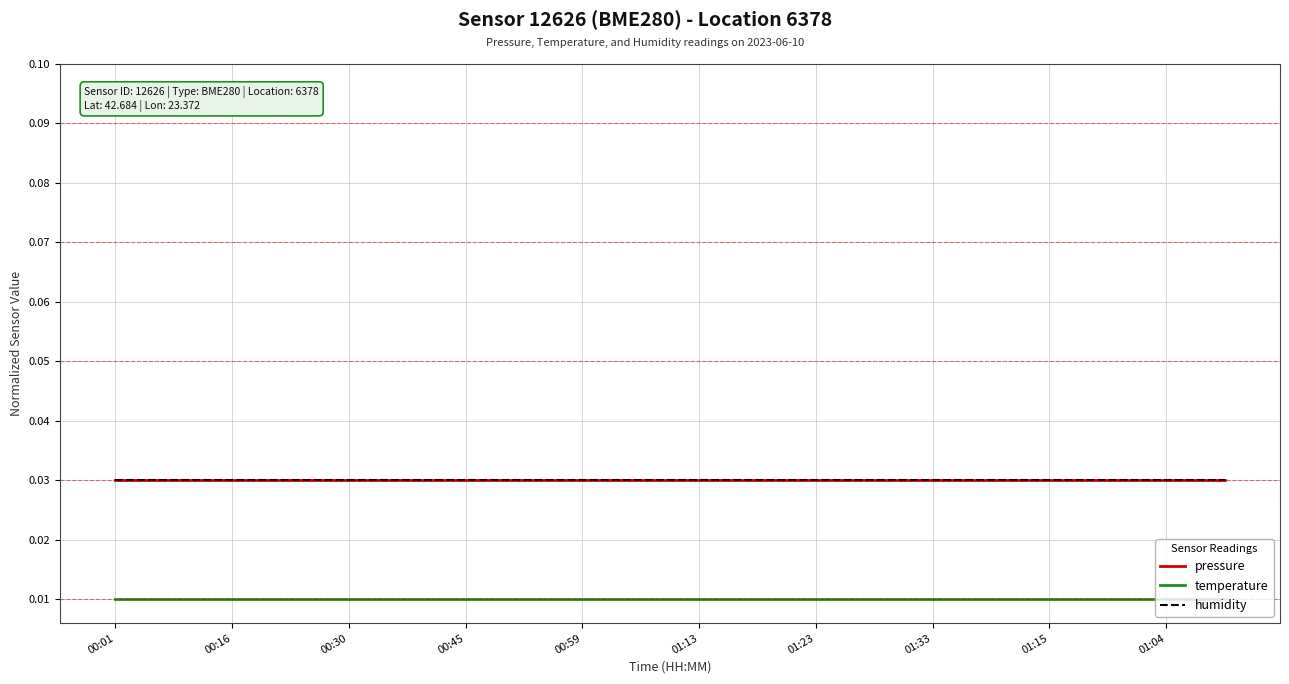

At which label is pressure closest to 0?

00:01